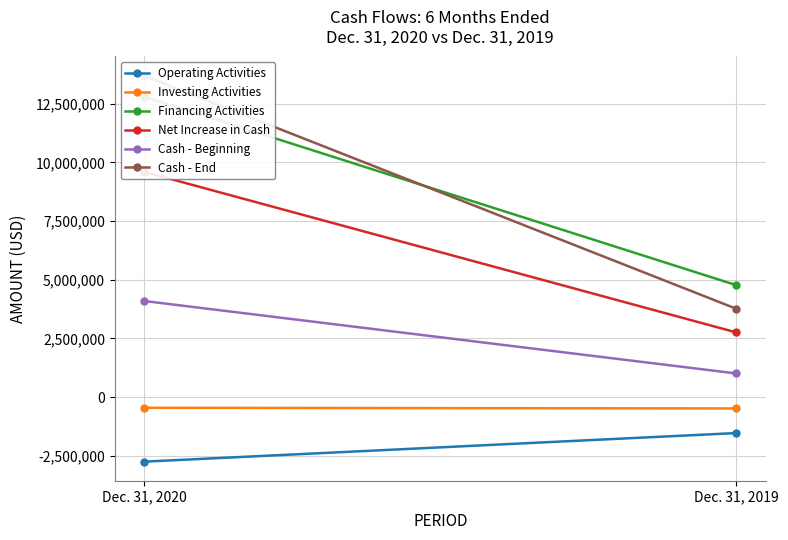

What is the difference between the maximum and minimum values in the Net Increase in Cash series?

6837078